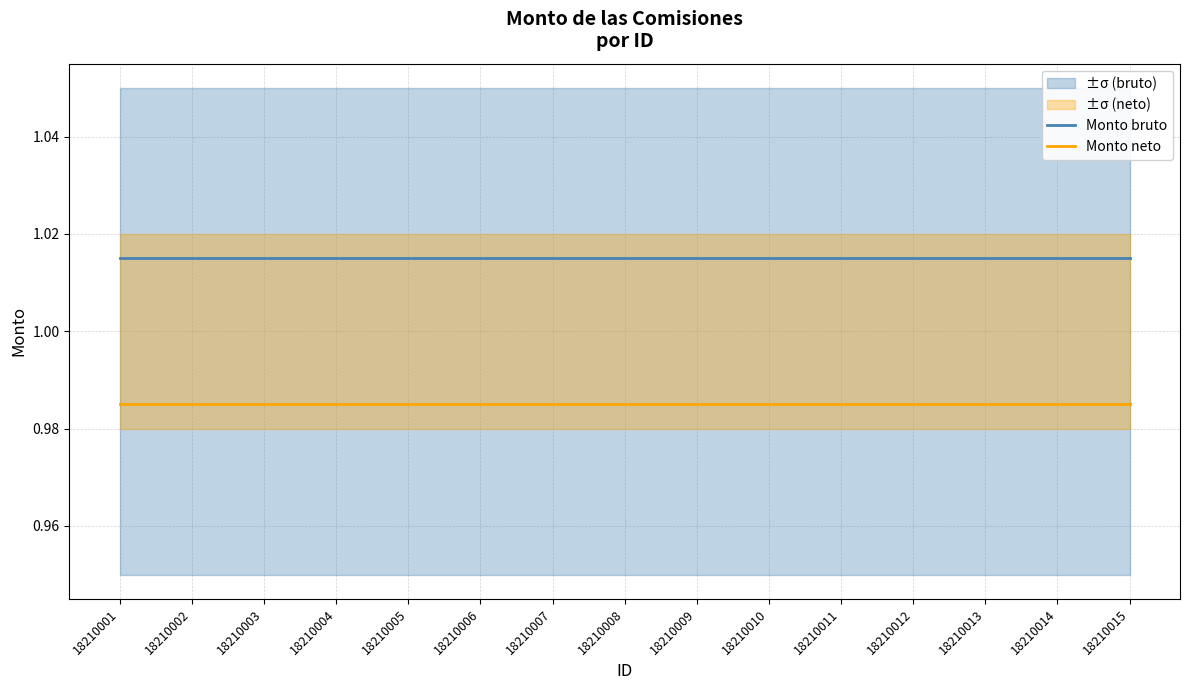

Reading left to right, transcribe all the data shown in this chart.

Monto bruto: 18210001=1.0	18210002=1.0	18210003=1.0	18210004=1.0	18210005=1.0	18210006=1.0	18210007=1.0	18210008=1.0	18210009=1.0	18210010=1.0	18210011=1.0	18210012=1.0	18210013=1.0	18210014=1.0	18210015=1.0
Monto neto: 18210001=1.0	18210002=1.0	18210003=1.0	18210004=1.0	18210005=1.0	18210006=1.0	18210007=1.0	18210008=1.0	18210009=1.0	18210010=1.0	18210011=1.0	18210012=1.0	18210013=1.0	18210014=1.0	18210015=1.0